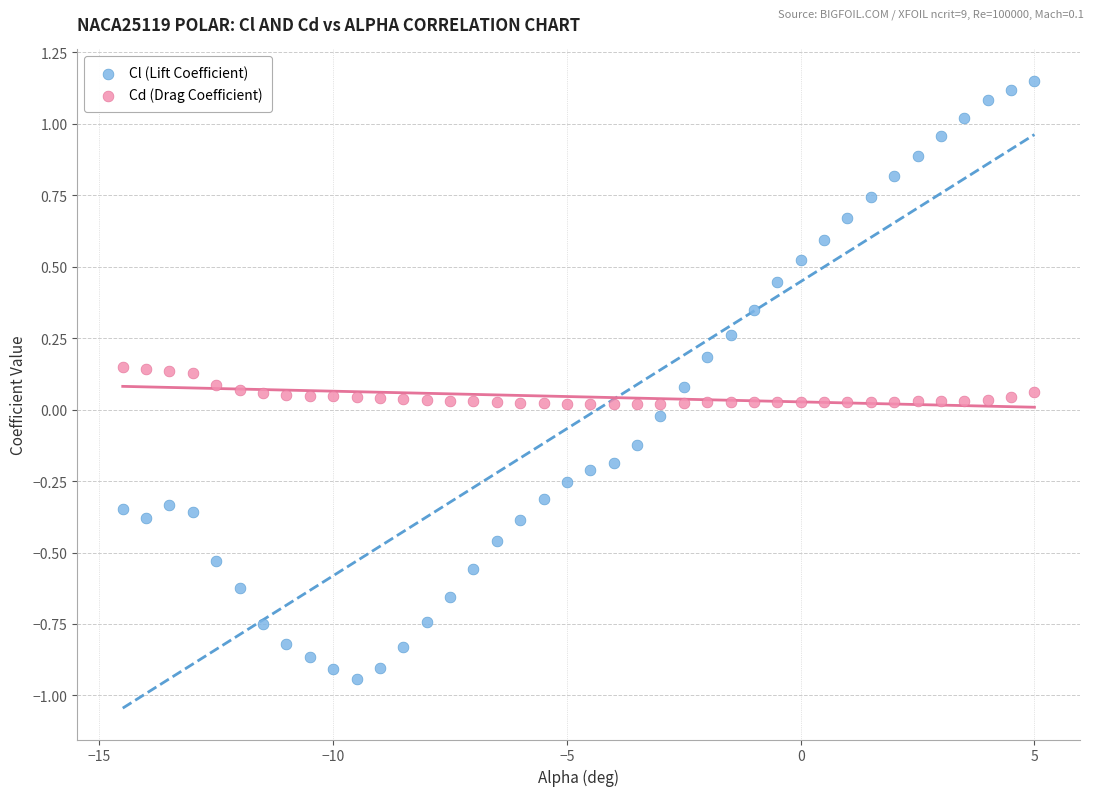

Which series reaches the maximum Y coordinate?

Cl (Lift Coefficient)